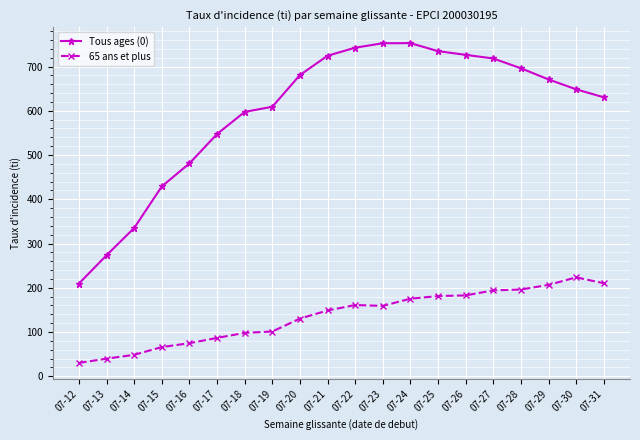

What is the difference between the second highest and minimum values in the Tous ages (0) series?

543.0